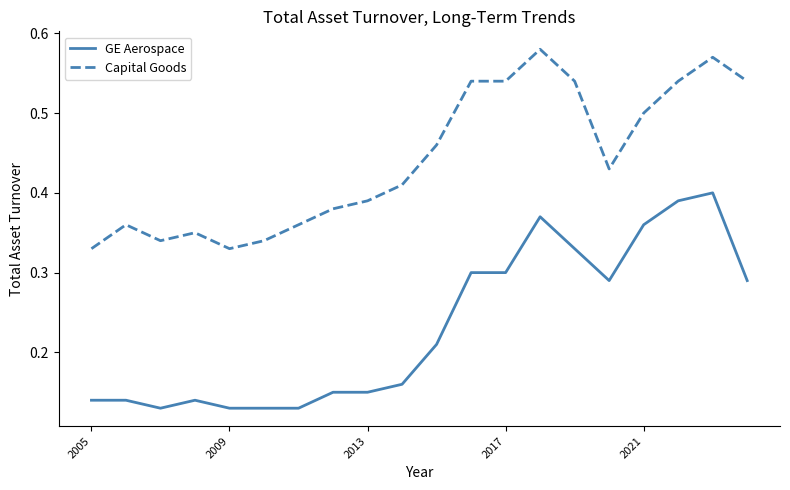

Which series has the widest spread of values?

GE Aerospace